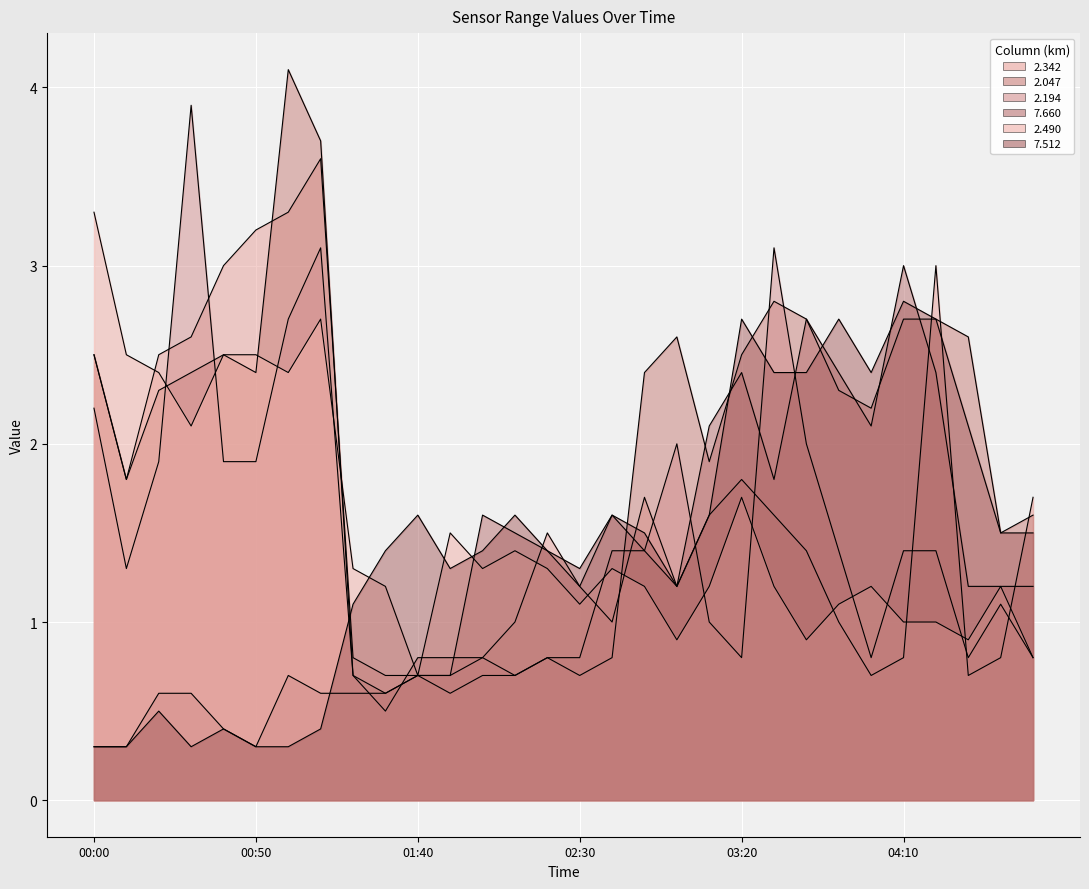

What is the difference between the maximum and minimum values in the 2.047 series?

3.5